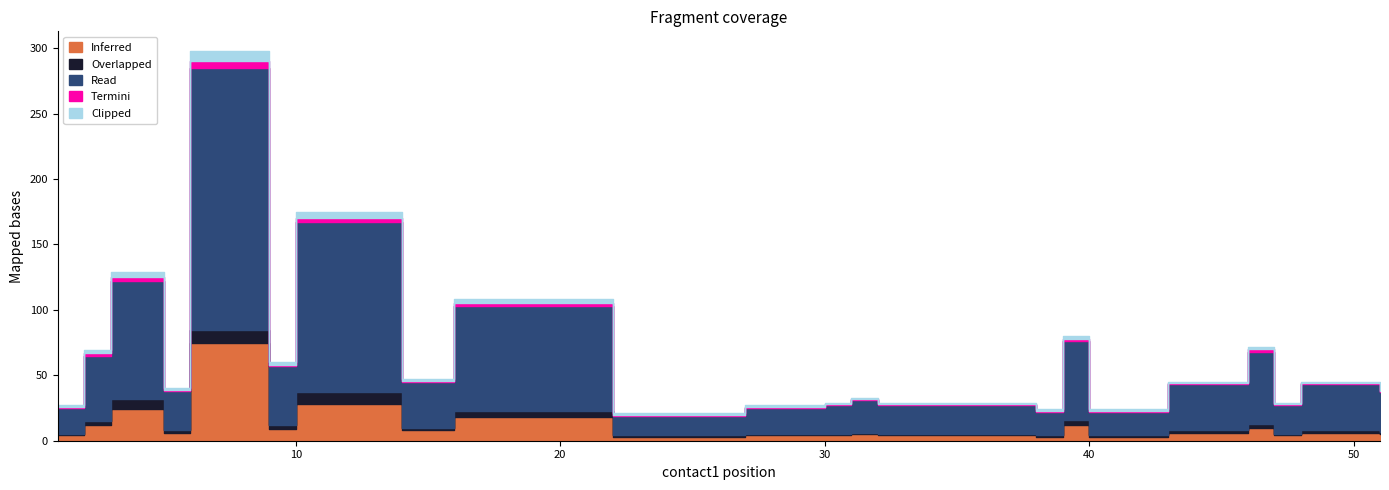

Which category has the lowest value in the Clipped series?

1